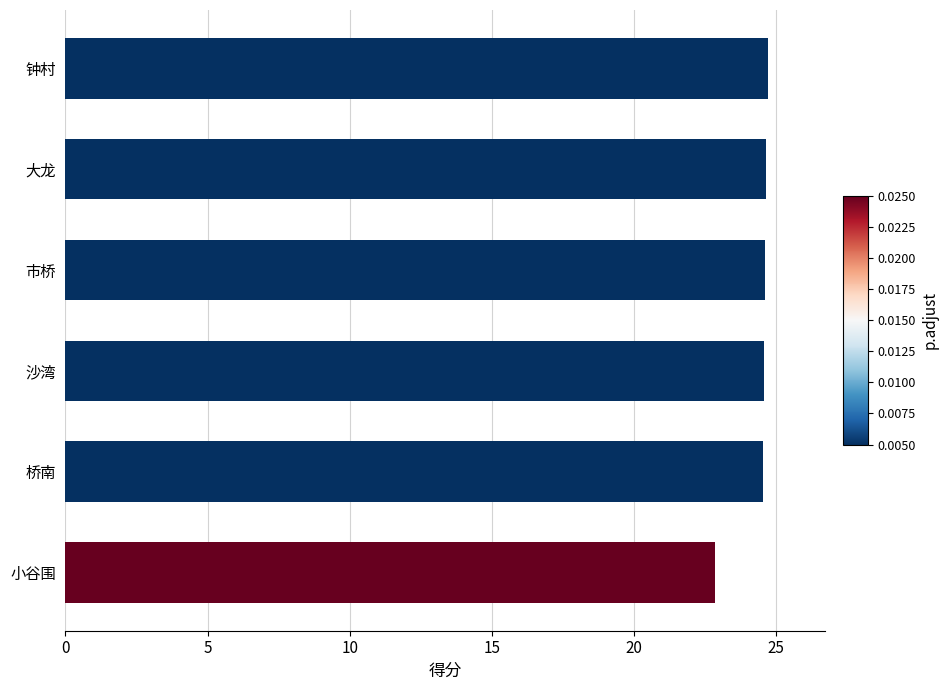

What is the sum of all values?

146.0